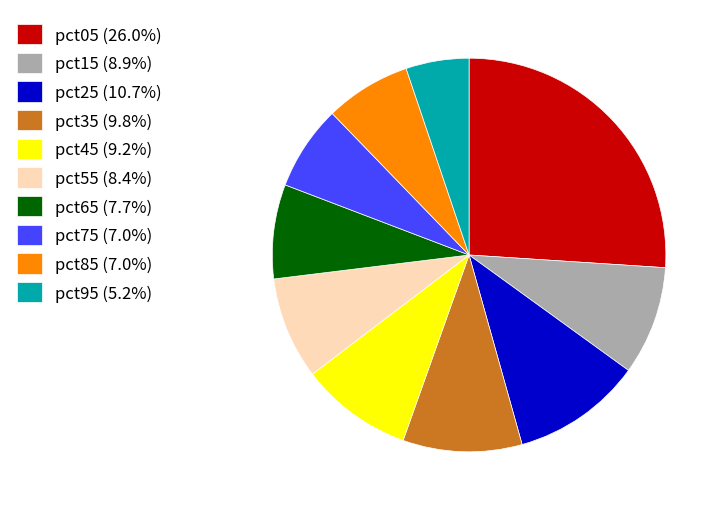

Does pct65 account for over 50% of the chart?

No